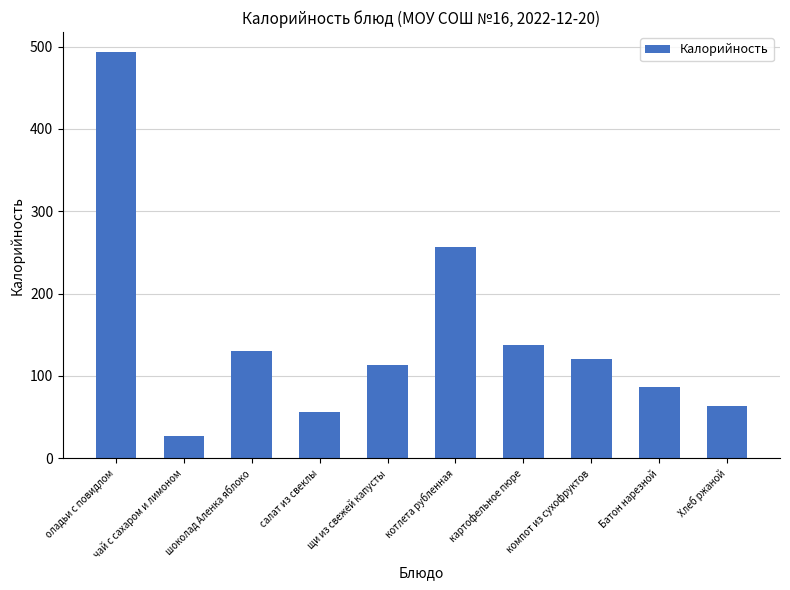

How many data points are less than 120?

5